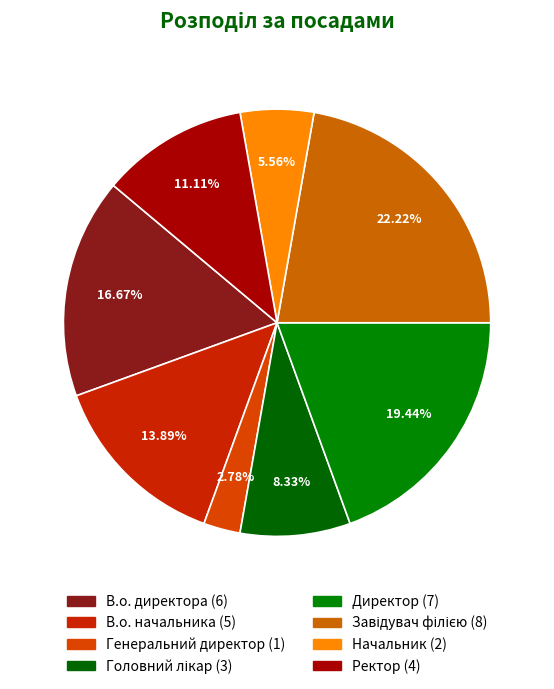

How much of the chart is everything except В.о. начальника?

86.1%